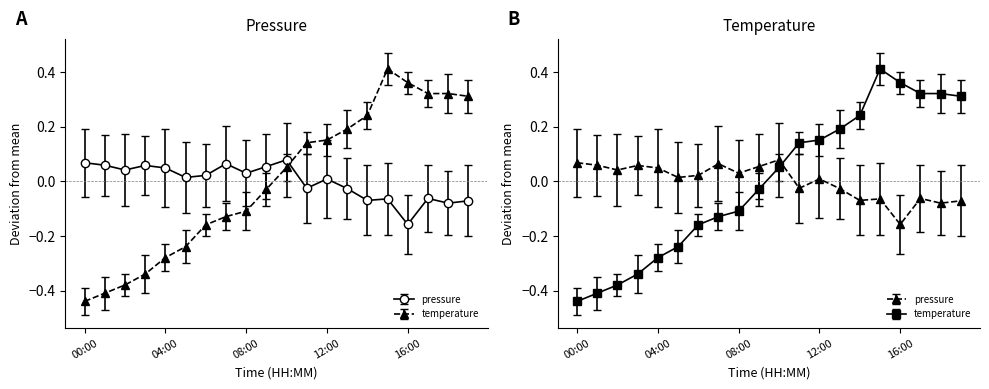

How many interior local peaks does the pressure series have?

6